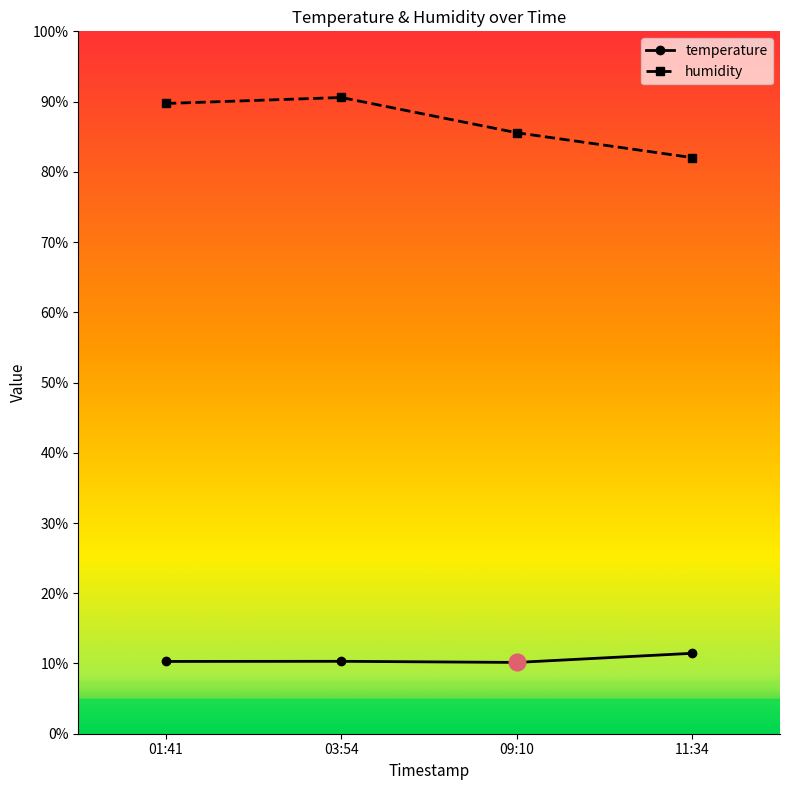

What is the total value across all series at 09:10?

95.7